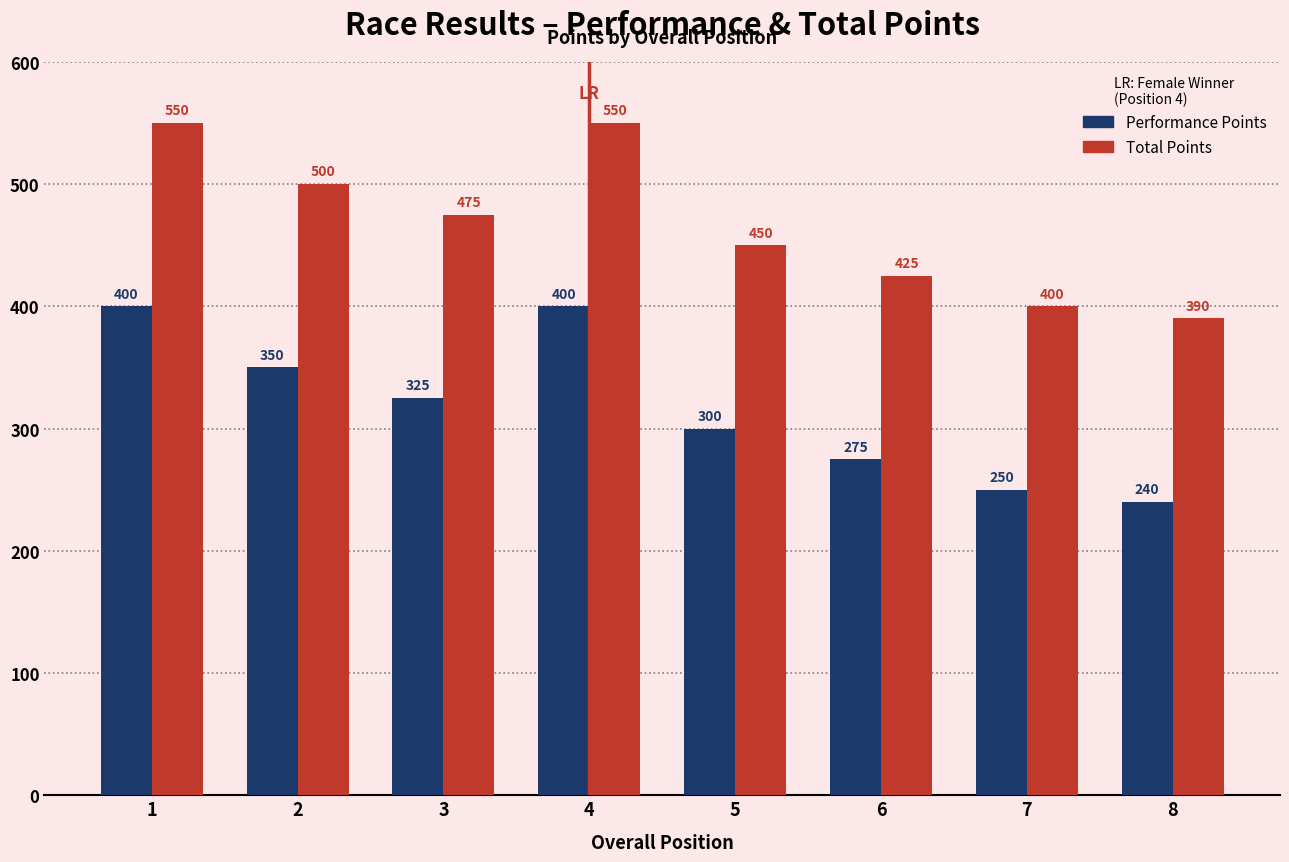

How many categories are shown in the chart?

8